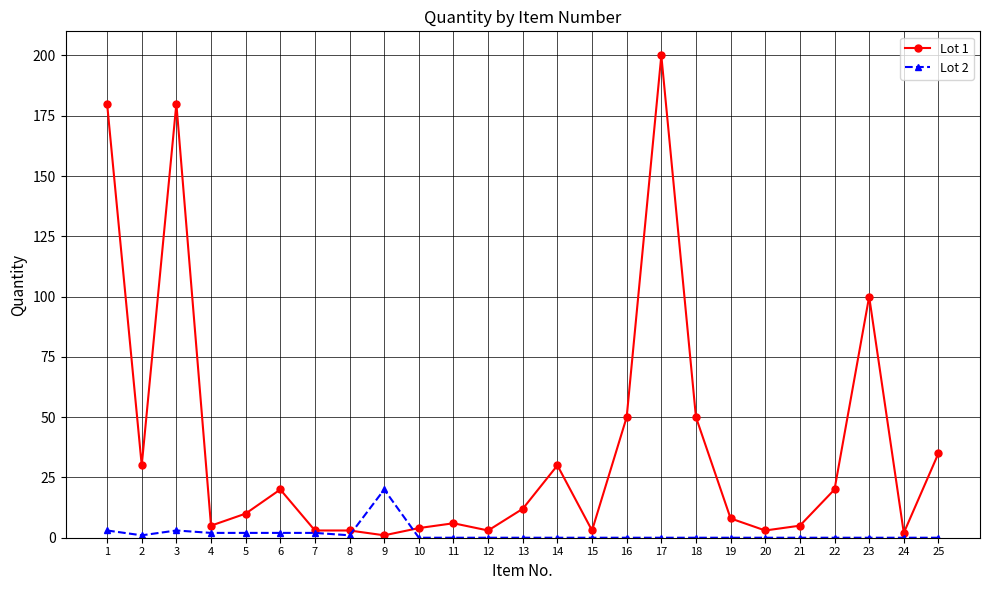

True or false: Lot 2 has a value of 0 at 16.

True